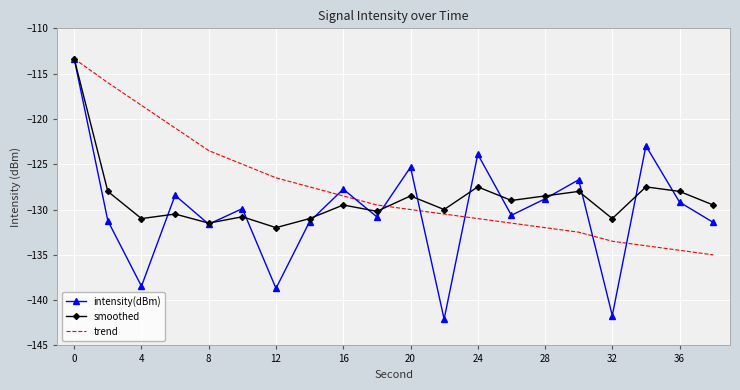

Which series has the largest range (max minus min)?

intensity(dBm)